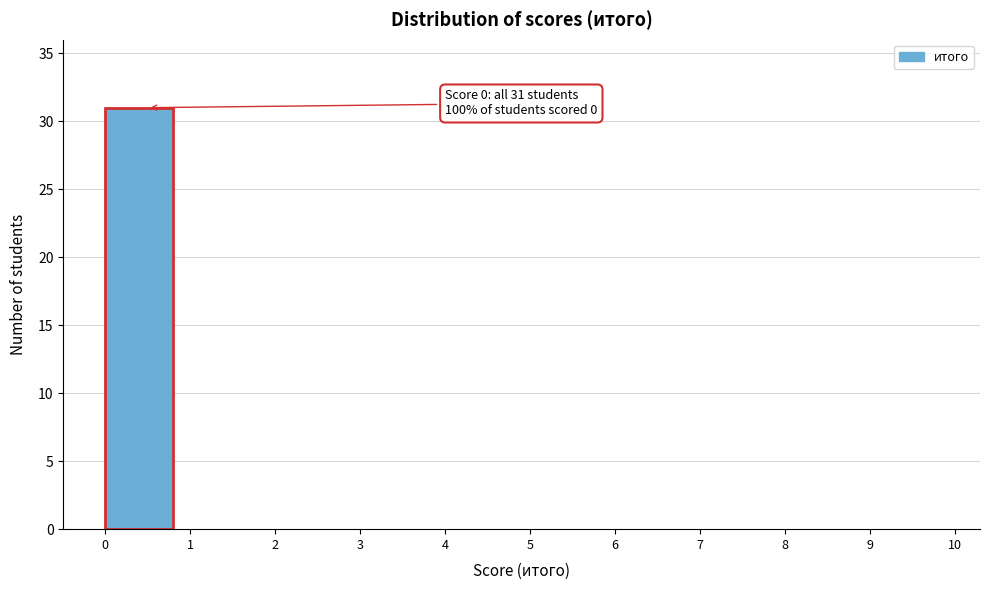

Which range on the x-axis has the tallest bar?

0 to 1